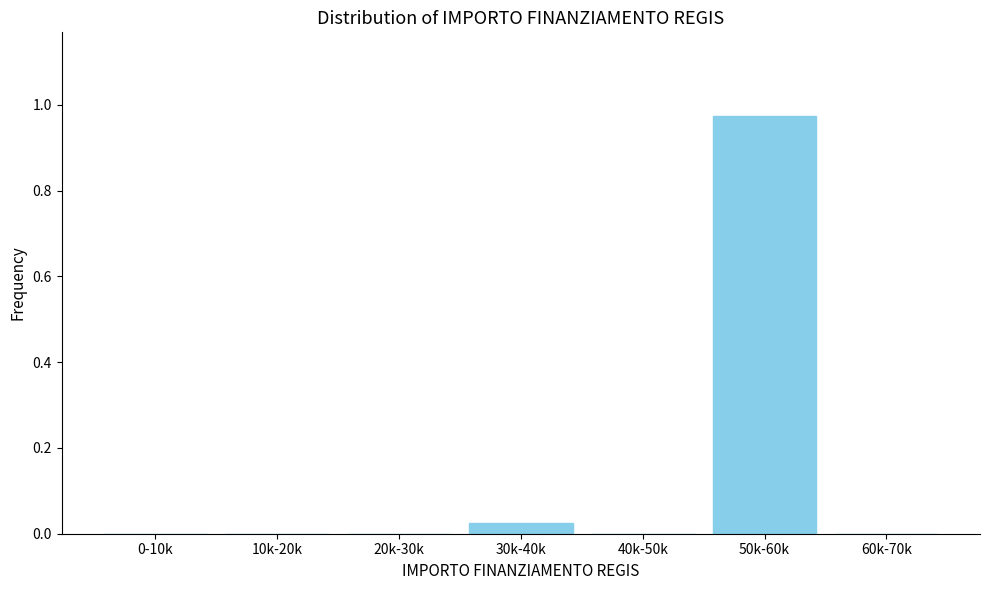

Which category has the highest value across all series?

50k-60k